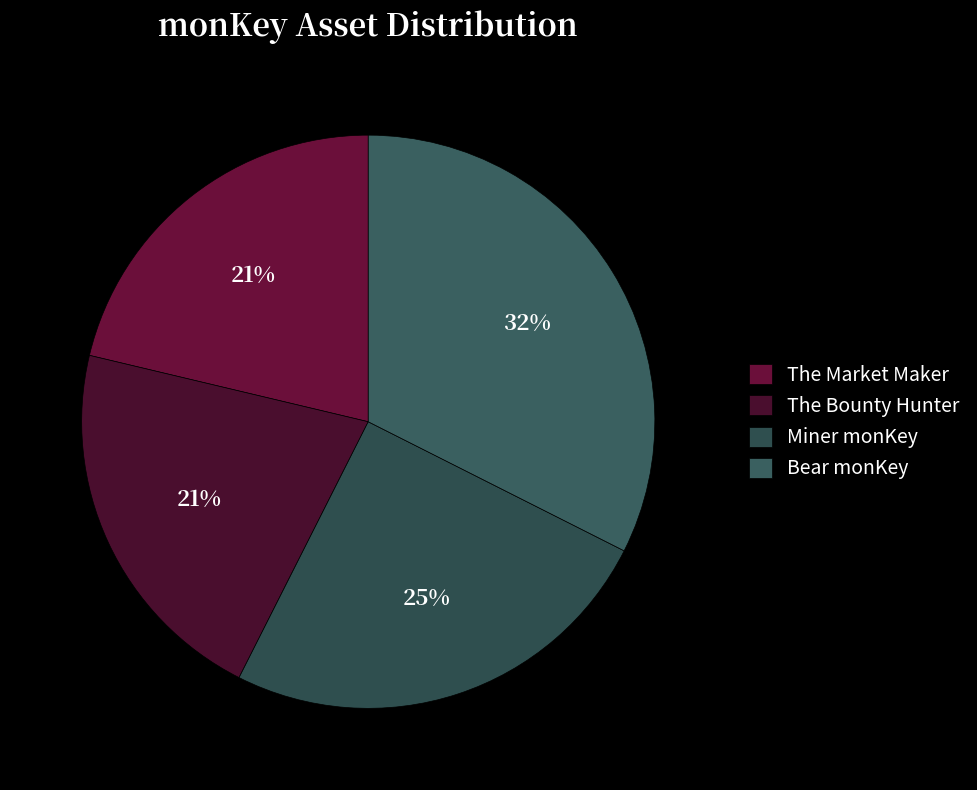

Is it true that The Market Maker is 21% of the pie?

True